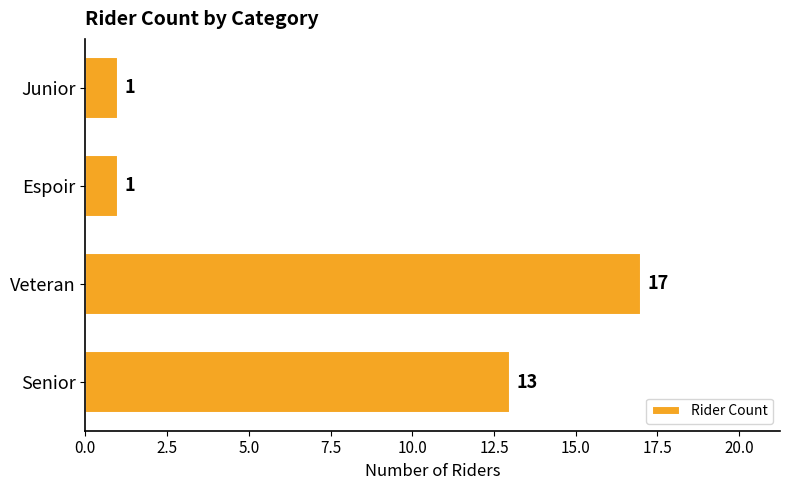

Are the bars grouped side by side (vs. stacked)?

No